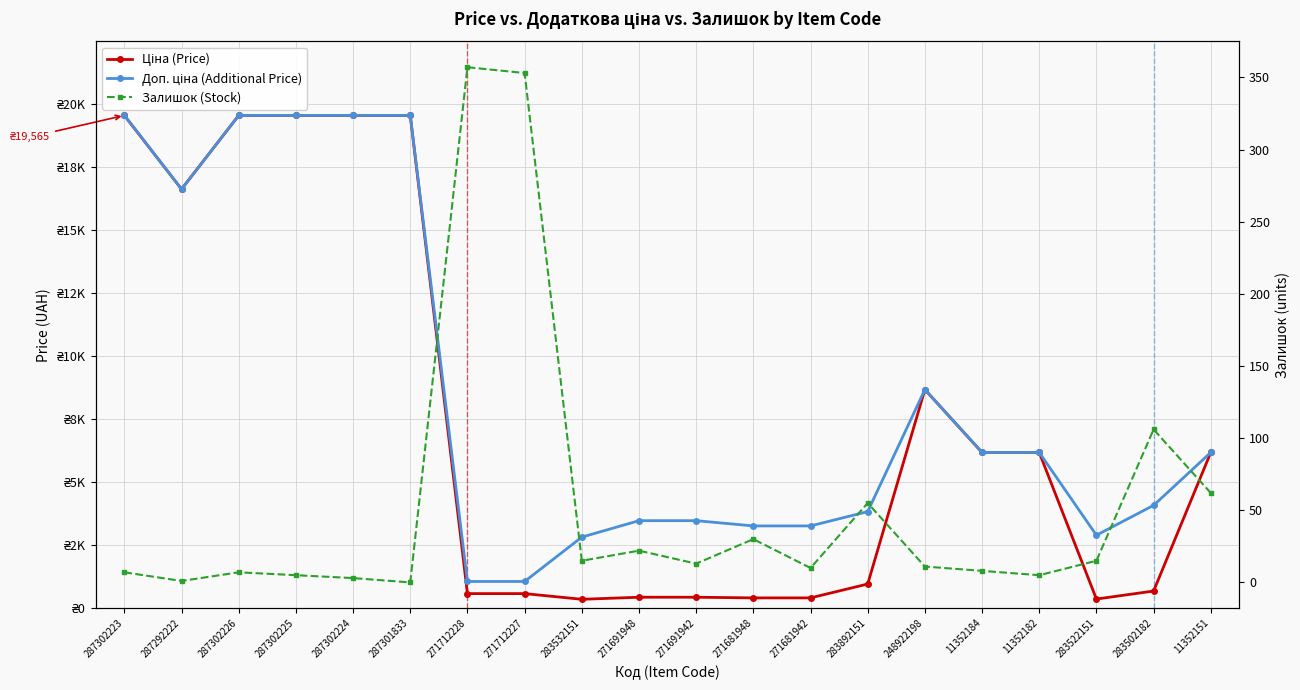

Where is Ціна (Price) nearest to the value 9958?

248922198